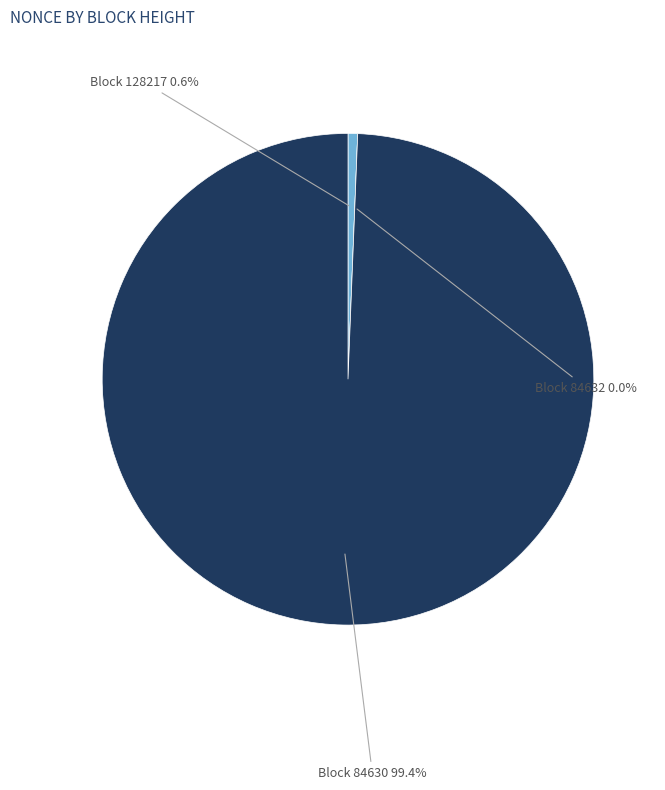

Which slice represents more than half of the pie?

84630